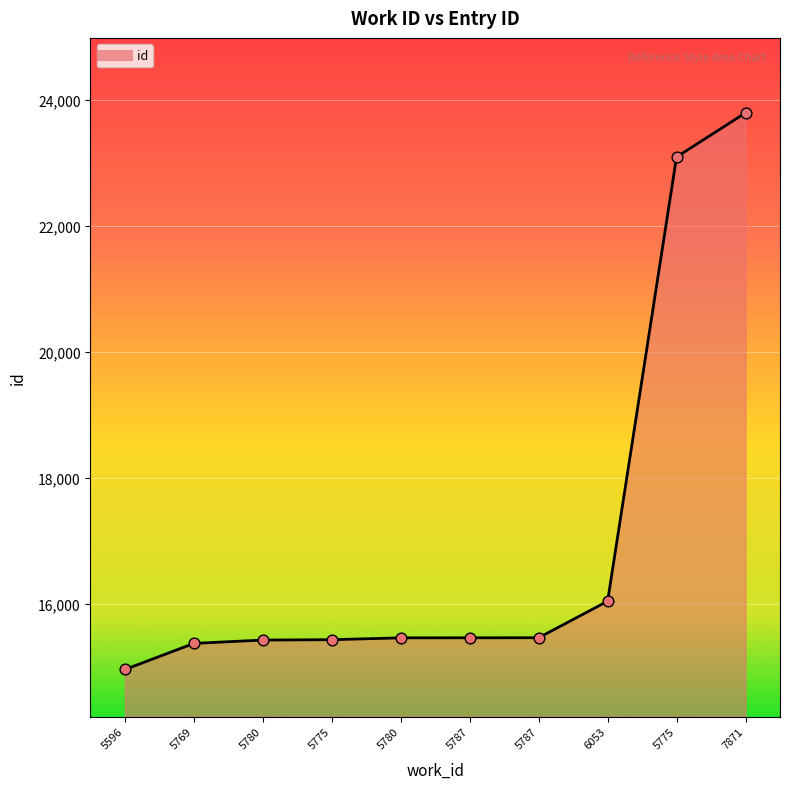

Which has a higher value, 5775 or 5596?

5775